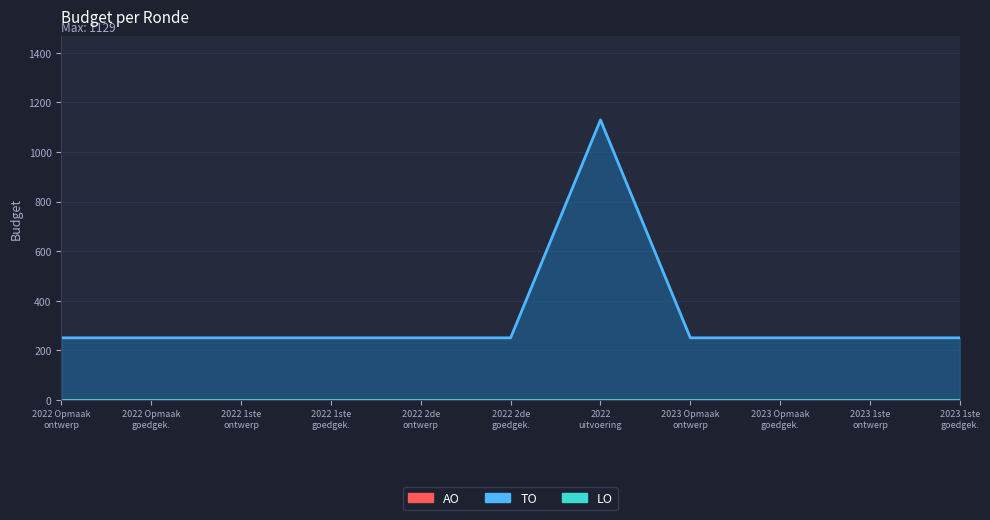

What is the difference between the highest and lowest values at 2023 1ste aanpassing - goedgekeurd?

250